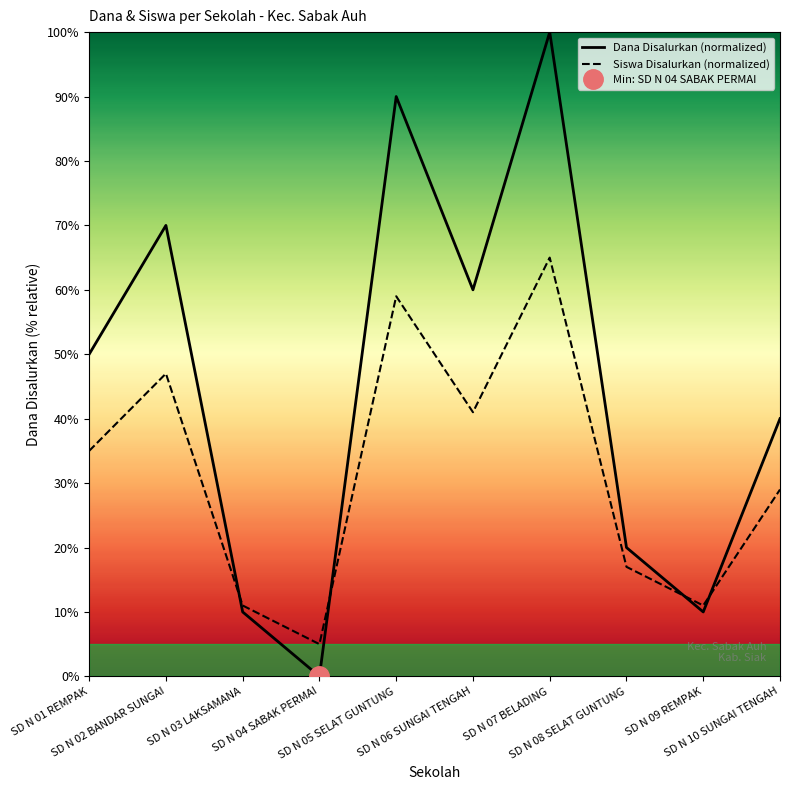

Reading left to right, extract all data points from this chart.

Dana Disalurkan (normalized): 50	70	10	0	90	60	100	20	10	40
Siswa Disalurkan (normalized): 35	47	11	5	59	41	65	17	11	29